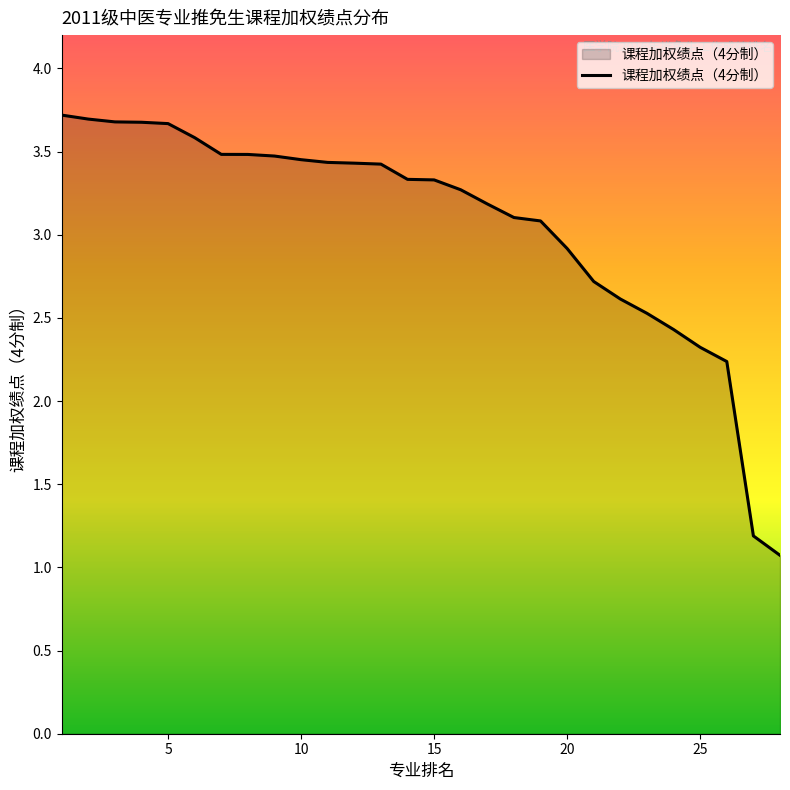

What is the difference between the maximum and minimum values?

2.6